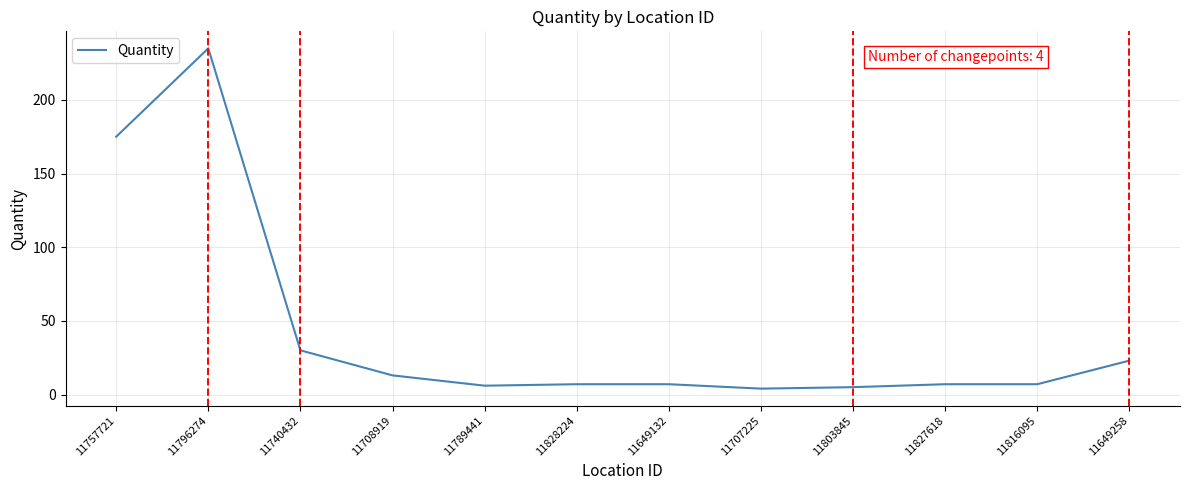

Between 11827618 and 11708919, which is larger?

11708919